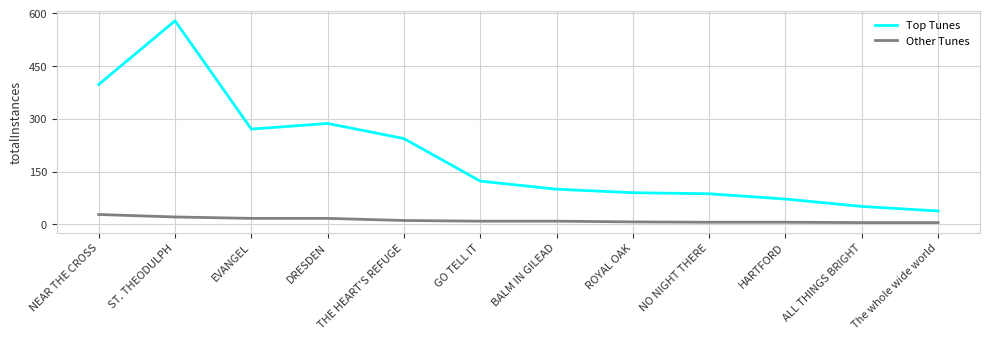

Where does the Top Tunes series first go above 123?

NEAR THE CROSS